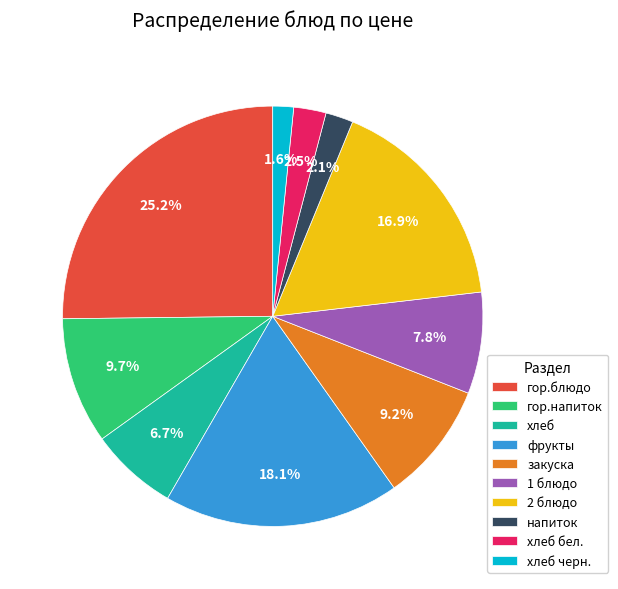

What is the smallest slice in the pie chart?

хлеб черн.